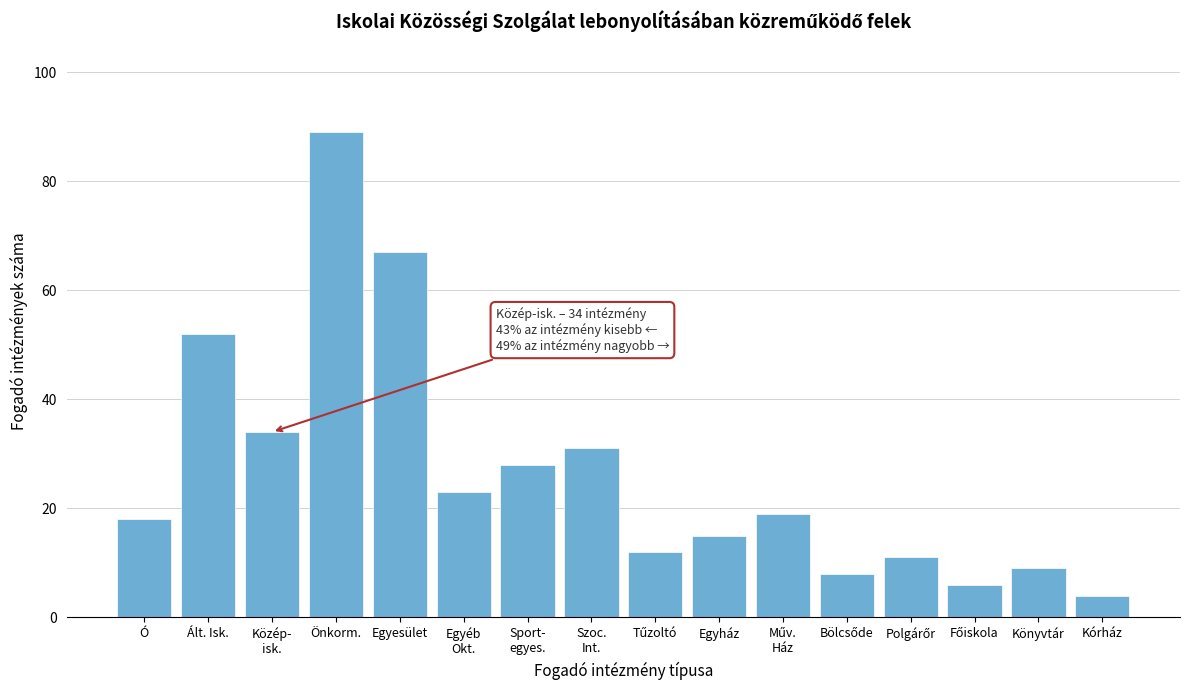

Reading left to right, what are all the values shown in this chart?

18	52	34	89	67	23	28	31	12	15	19	8	11	6	9	4